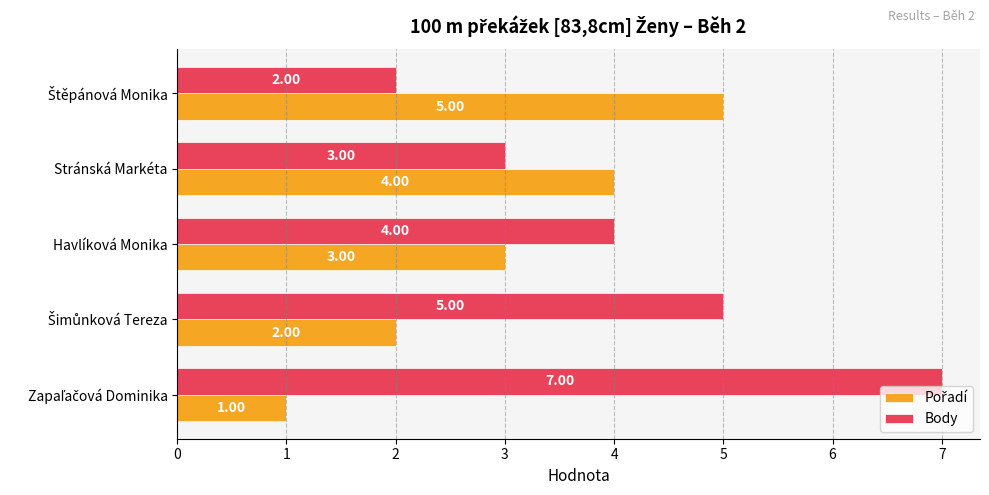

Which series has the largest range (max minus min)?

Body